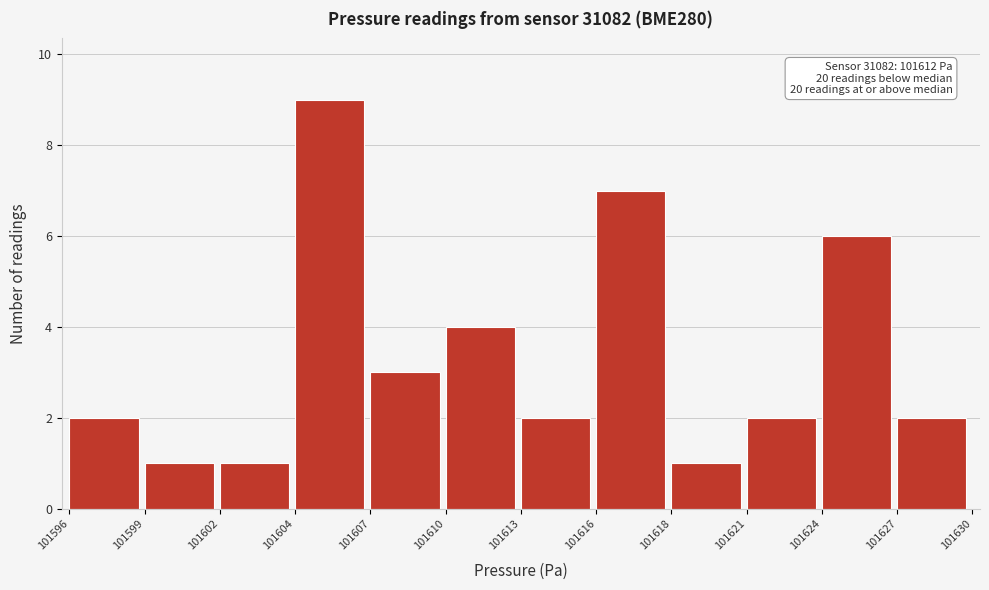

Reading left to right, list all the values displayed in this chart.

101596=2	101599=1	101602=1	101604=9	101607=3	101610=4	101613=2	101616=7	101618=1	101621=2	101624=6	101627=2